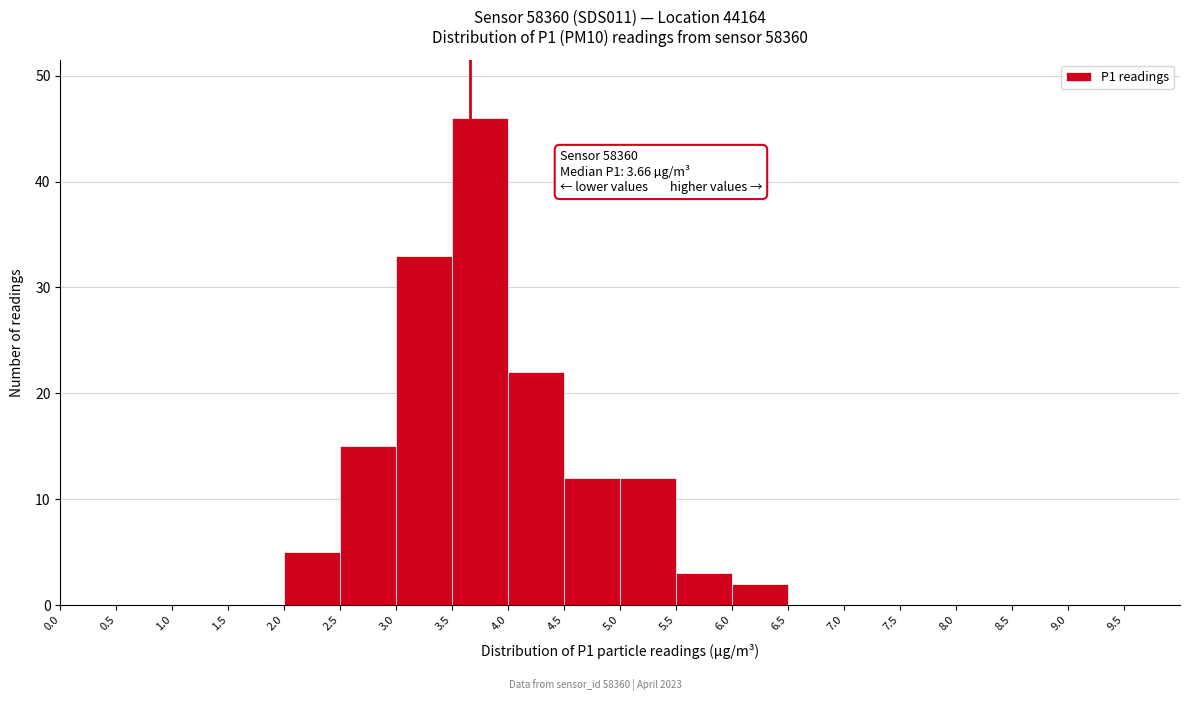

Which range on the x-axis has the tallest bar?

3.5 to 4.0